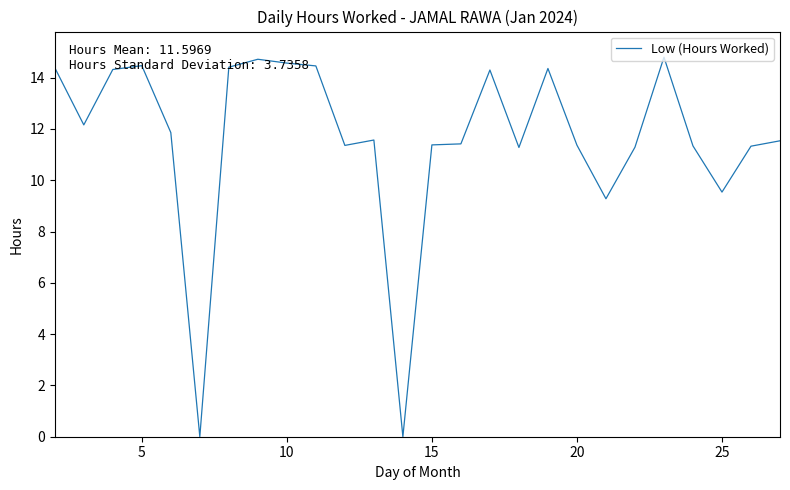

Does the chart have visible grid lines?

No